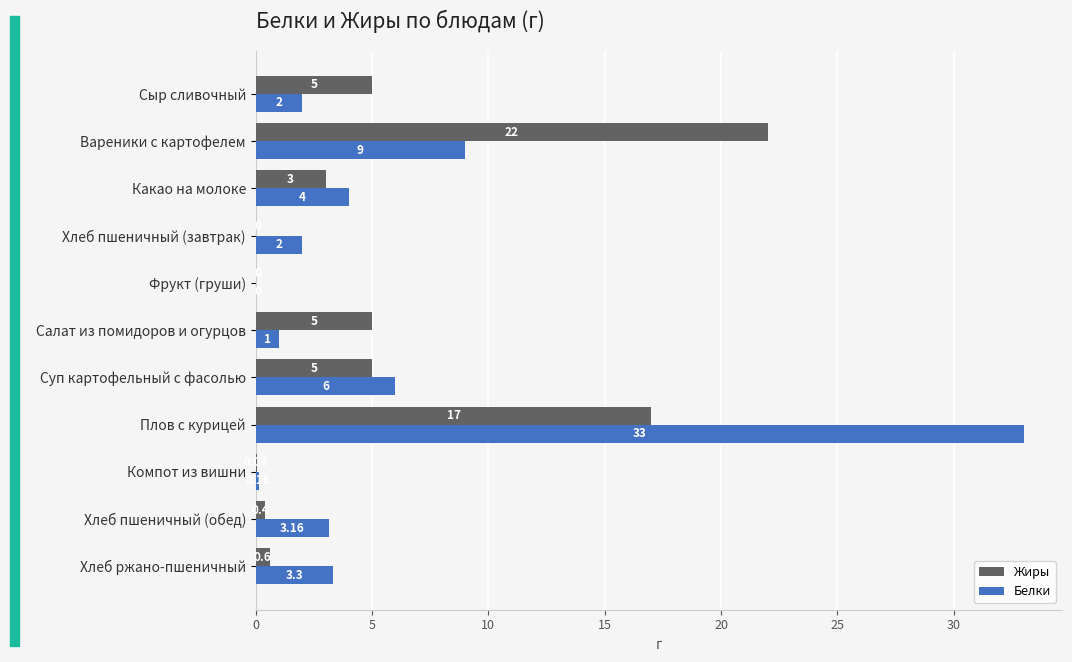

At which label is Белки closest to 16?

Вареники с картофелем